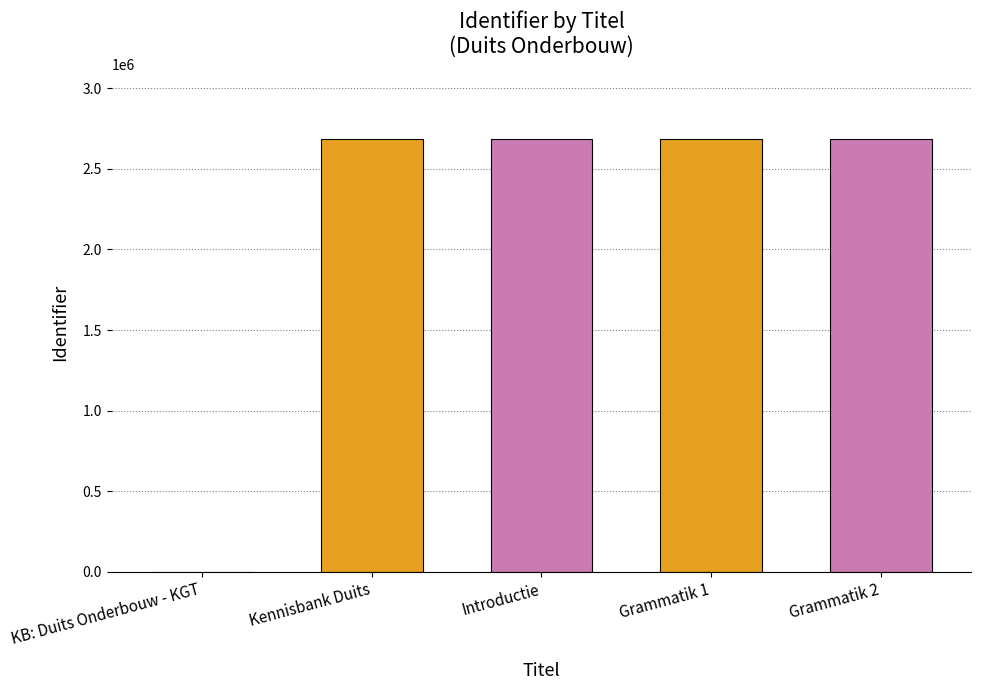

How many values are above zero?

4